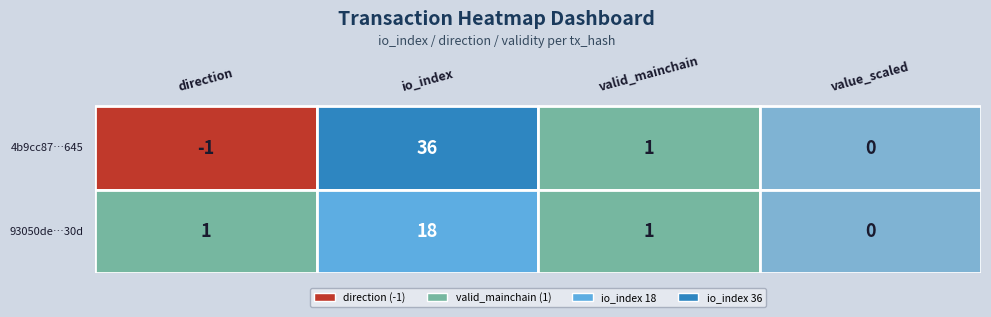

True or false: 93050dec6c89ca5cde98f3383ce3ebc5ee6930d has a value of 18 at 1.

True